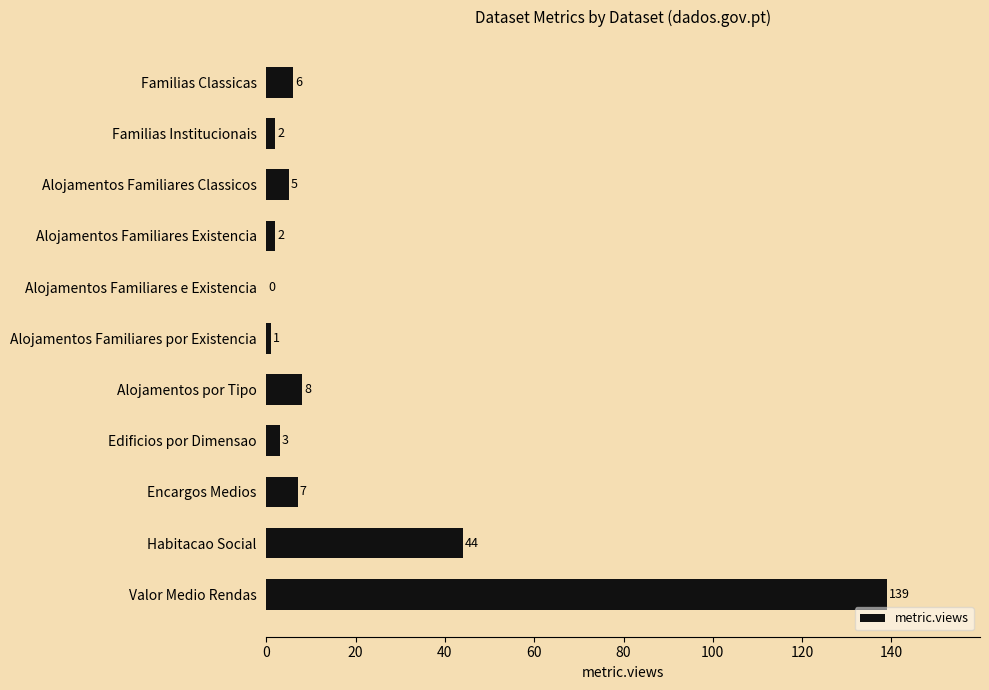

At which label is the value closest to 69?

Habitacao Social